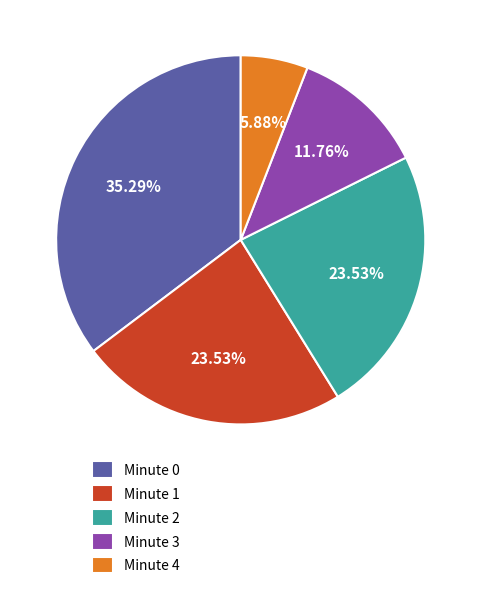

What percentage is the Minute 0 slice, to the nearest percent?

35%